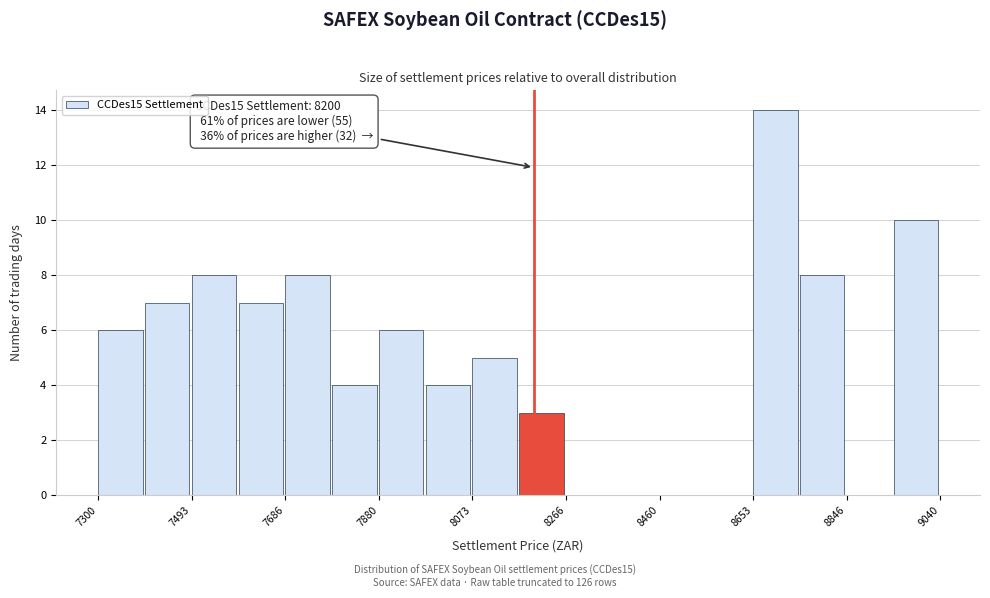

Which range on the x-axis has the tallest bar?

8660 to 8760